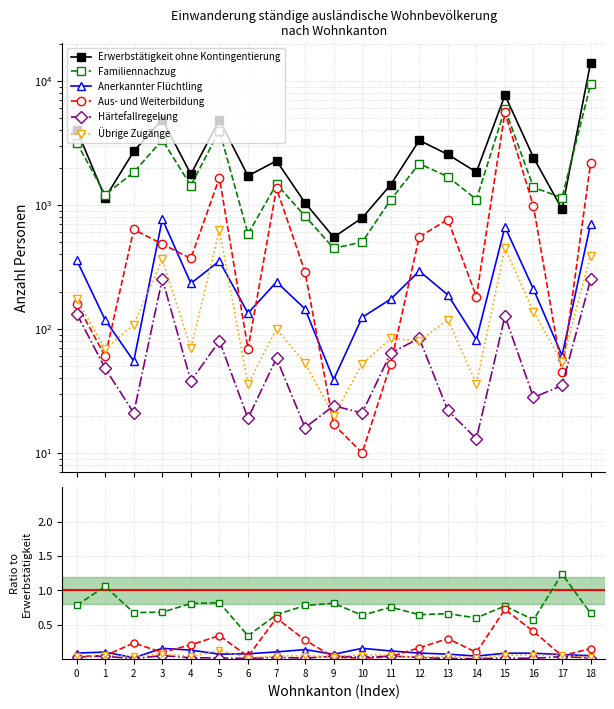

Which series has the largest range (max minus min)?

Erwerbstätigkeit ohne Kontingentierung